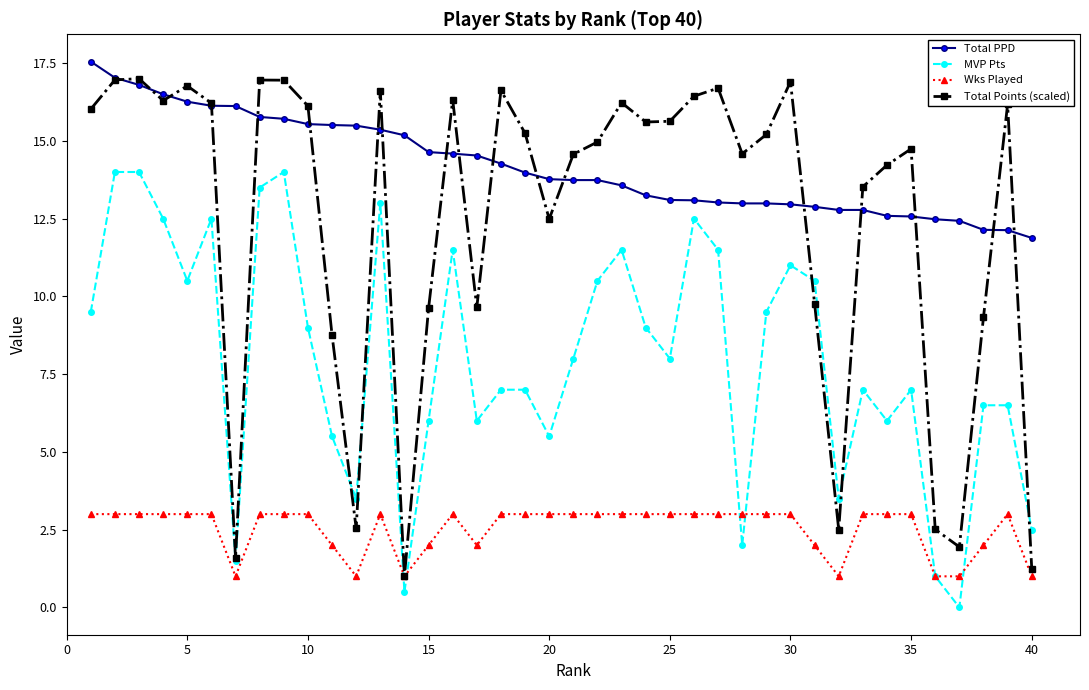

In Total Points (scaled), how many points are lower than both neighbors (excluding endpoints)?

10